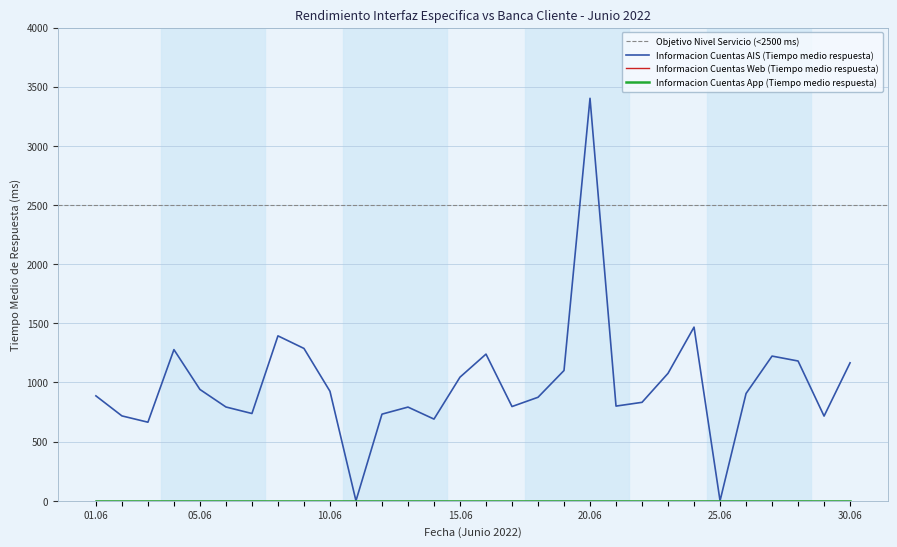

Reading left to right, transcribe all the data shown in this chart.

Informacion Cuentas AIS (Tiempo medio respuesta): 01=887.0	02=717.6	03=664.3	04=1277.8	05=941.1	06=792.9	07=737.8	08=1394.1	09=1287.8	10=925.9	11=0.0	12=732.4	13=792.1	14=690.7	15=1044.9	16=1239.8	17=796.7	18=875.0	19=1101.3	20=3402.0	21=800.5	22=832.3	23=1077.5	24=1468.0	25=0.0	26=906.8	27=1223.2	28=1181.6	29=716.1	30=1166.2
Informacion Cuentas Web (Tiempo medio respuesta): 01=0.0	02=0.0	03=0.0	04=0.0	05=0.0	06=0.0	07=0.0	08=0.0	09=0.0	10=0.0	11=0.0	12=0.0	13=0.0	14=0.0	15=0.0	16=0.0	17=0.0	18=0.0	19=0.0	20=0.0	21=0.0	22=0.0	23=0.0	24=0.0	25=0.0	26=0.0	27=0.0	28=0.0	29=0.0	30=0.0
Informacion Cuentas App (Tiempo medio respuesta): 01=0.0	02=0.0	03=0.0	04=0.0	05=0.0	06=0.0	07=0.0	08=0.0	09=0.0	10=0.0	11=0.0	12=0.0	13=0.0	14=0.0	15=0.0	16=0.0	17=0.0	18=0.0	19=0.0	20=0.0	21=0.0	22=0.0	23=0.0	24=0.0	25=0.0	26=0.0	27=0.0	28=0.0	29=0.0	30=0.0